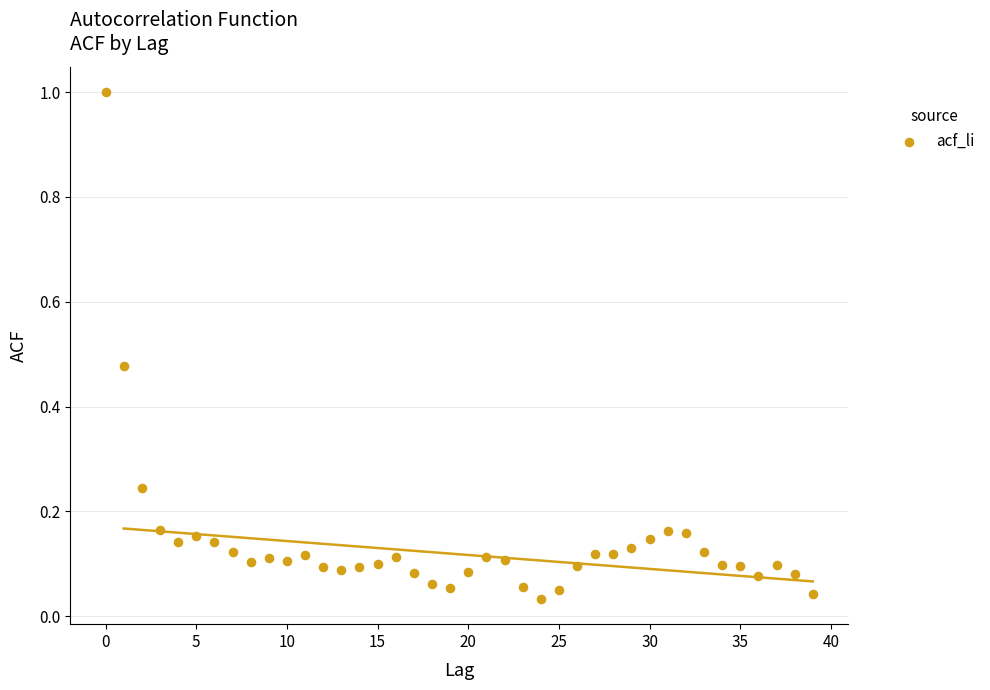

What is the range of Y values (max minus min)?

1.0